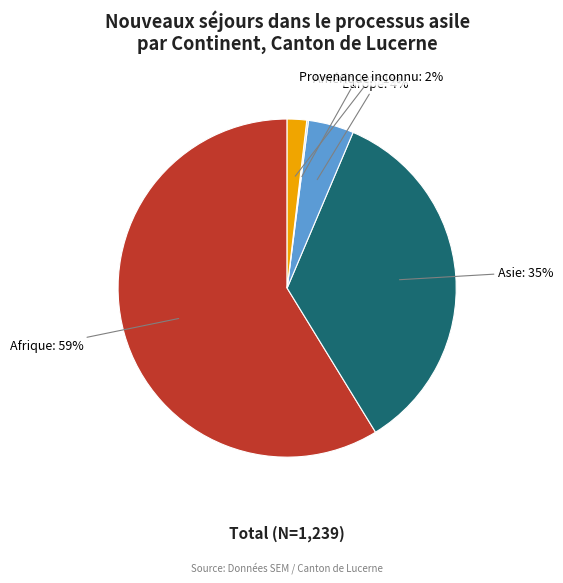

To the nearest percent, what is the difference between the Afrique and Océanie slice percentages?

59%